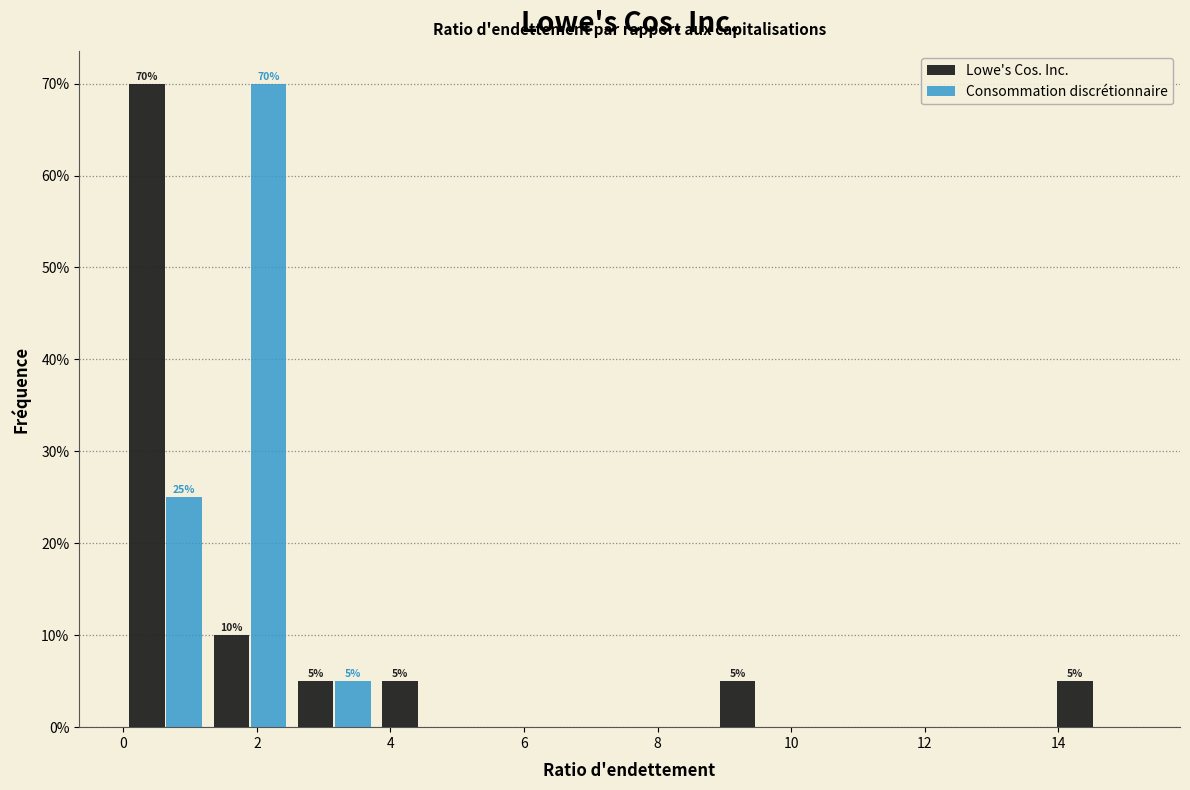

In the Consommation discrétionnaire series, which range on the x-axis has the tallest bar?

1.2 to 2.6